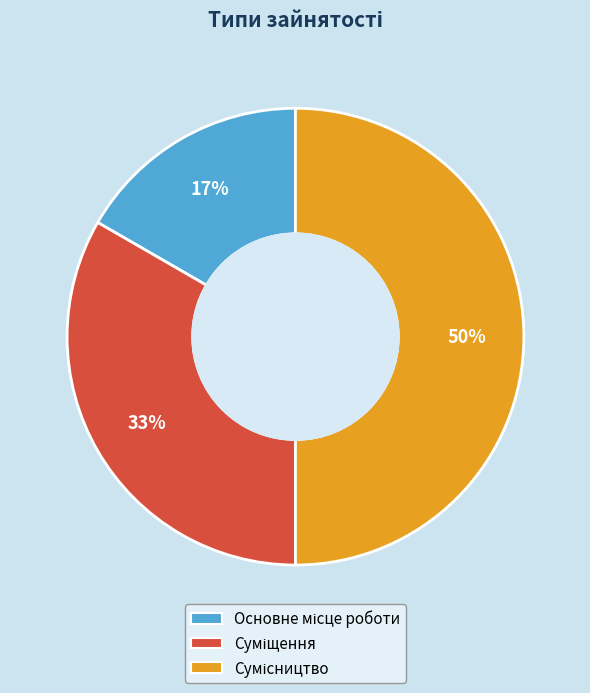

To the nearest percent, what is the difference between the largest and smallest slice percentages?

33%